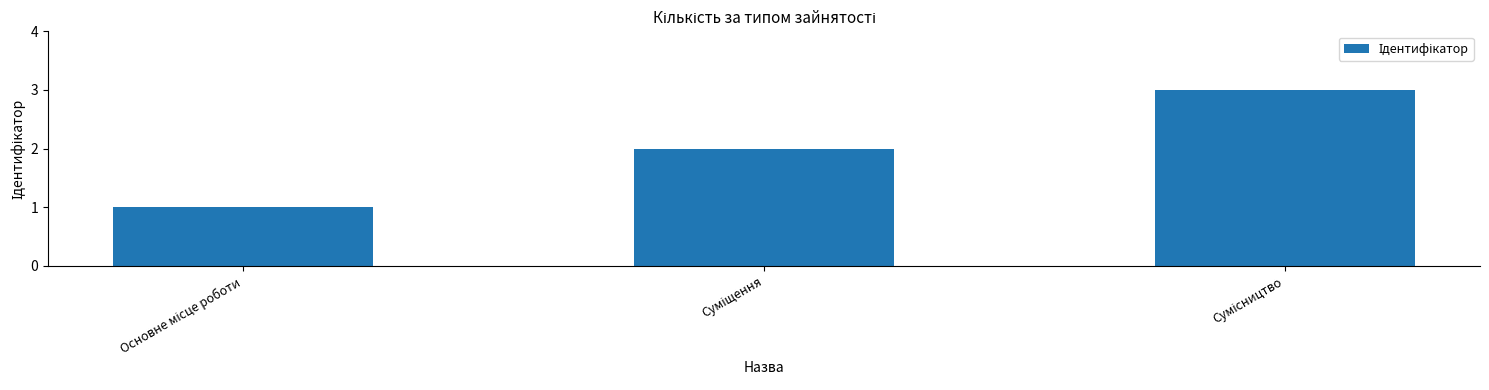

What is the greatest value displayed?

3